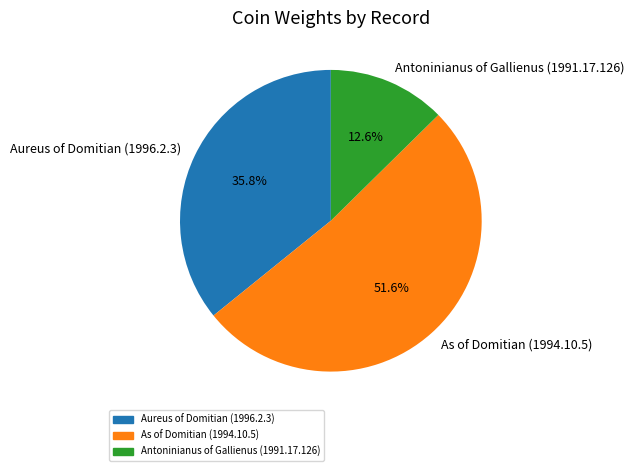

Is Antoninianus of Gallienus (1991.17.126) the majority of the pie?

No